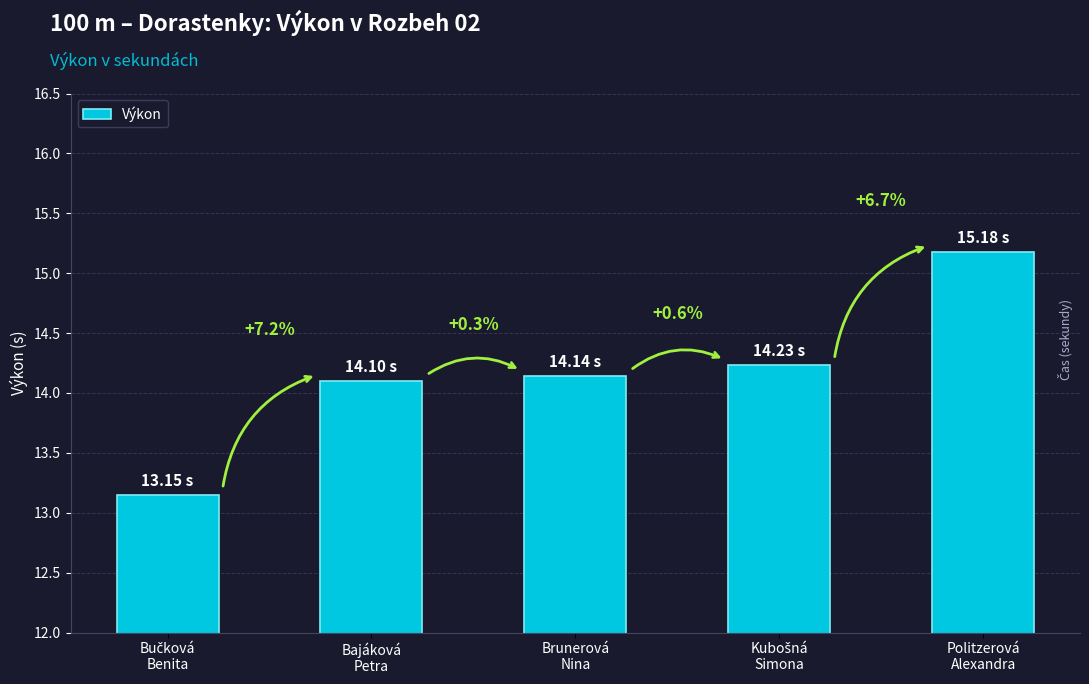

List the labels in order of value, smallest first.

Bučková
Benita, Bajáková
Petra, Brunerová
Nina, Kubošná
Simona, Politzerová
Alexandra